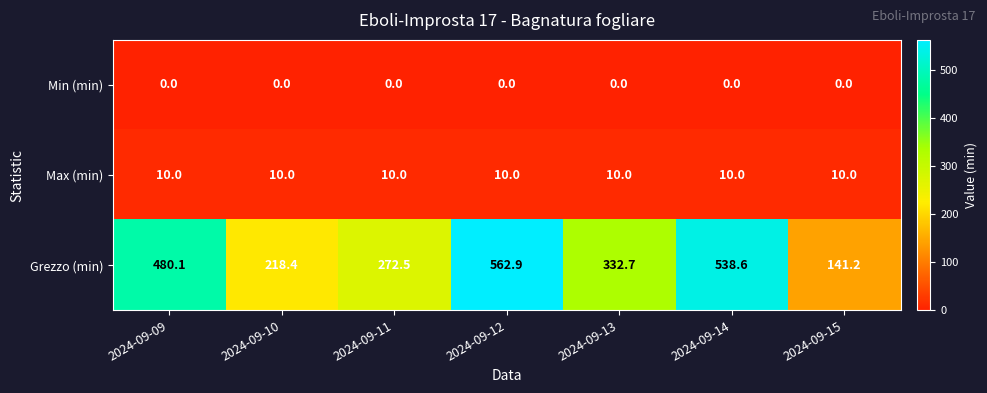

What is the greatest value displayed?

562.9